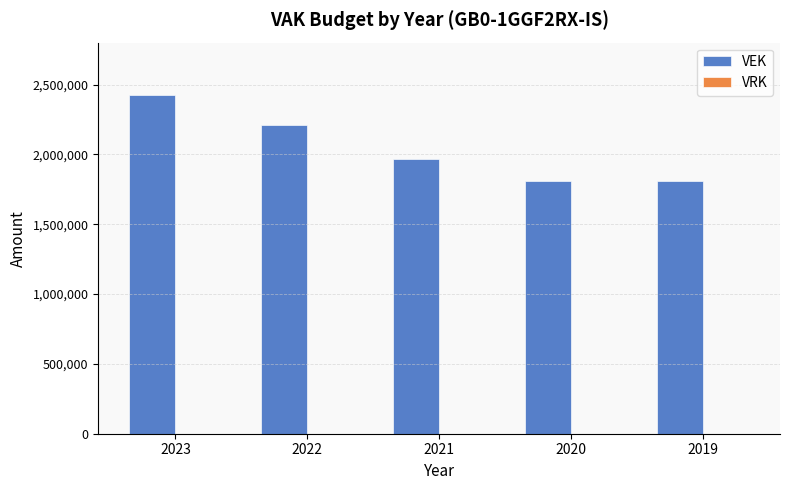

What is the ratio of the value at 2023 to the value at 2019?

1.3